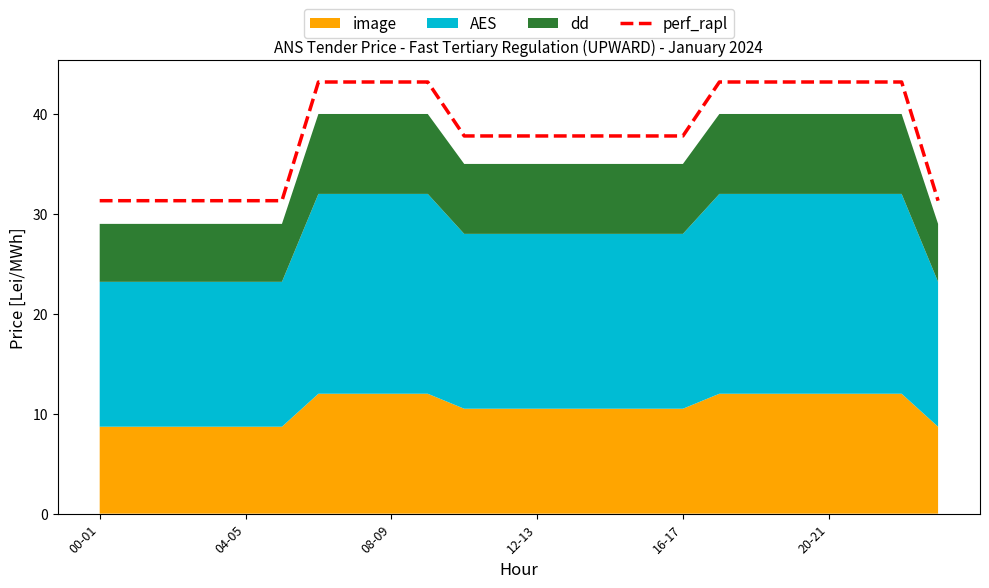

The perf_rapl series shows 20.1 at 00-01. True or false?

False